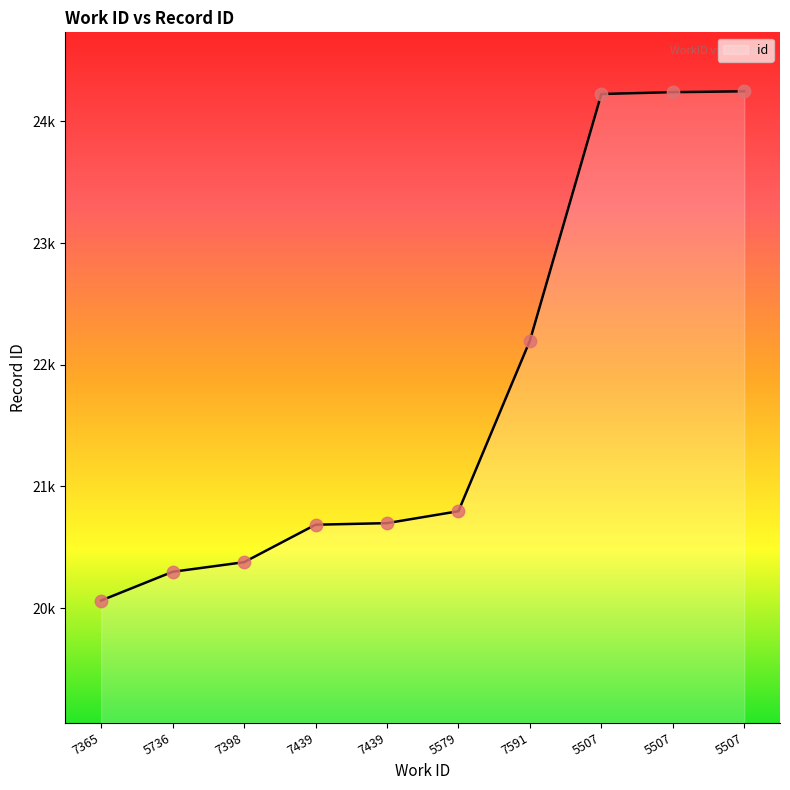

Between 5579 and 5507, which is larger?

5507